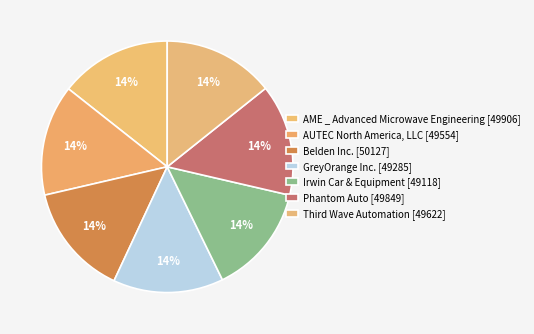

How many slices are in this pie chart?

7